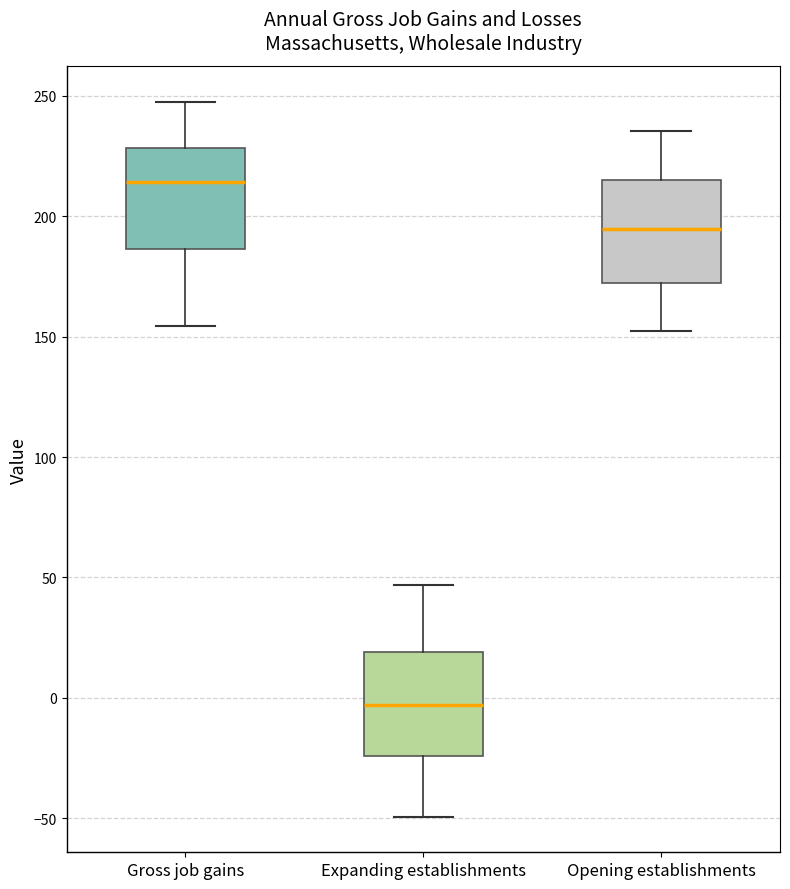

Reading left to right, read every box against the y-axis: the position of its median line, the range the box covers, and the ends of its whiskers. The values are not printed on the chart, so give them approximately, as read against the axis.

Gross job gains: median 215, box 185 to 230, whiskers 155 to 250
Expanding establishments: median -5, box -25 to 20, whiskers -50 to 45
Opening establishments: median 195, box 170 to 215, whiskers 150 to 235